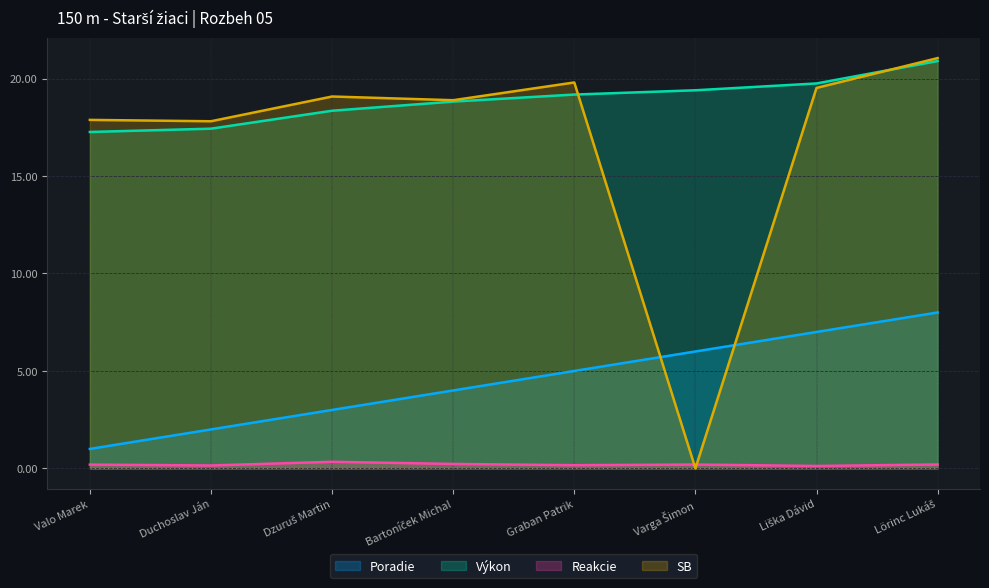

Which series has the widest spread of values?

SB